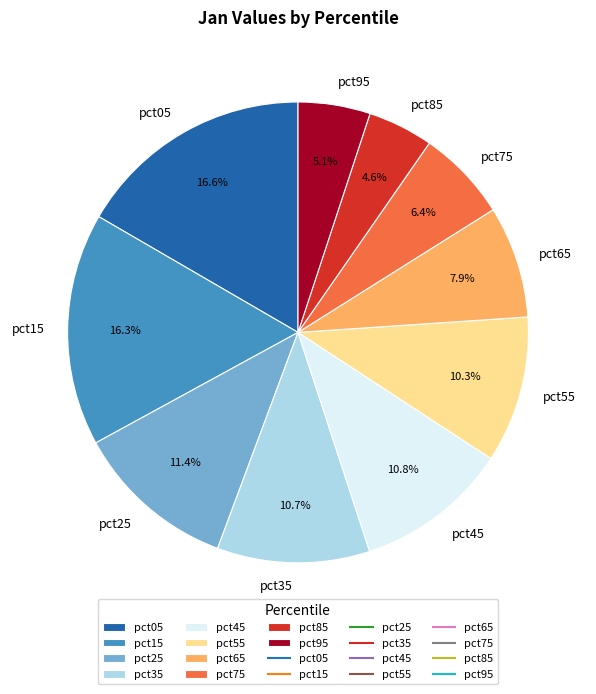

Between pct45 and pct75, which is larger?

pct45